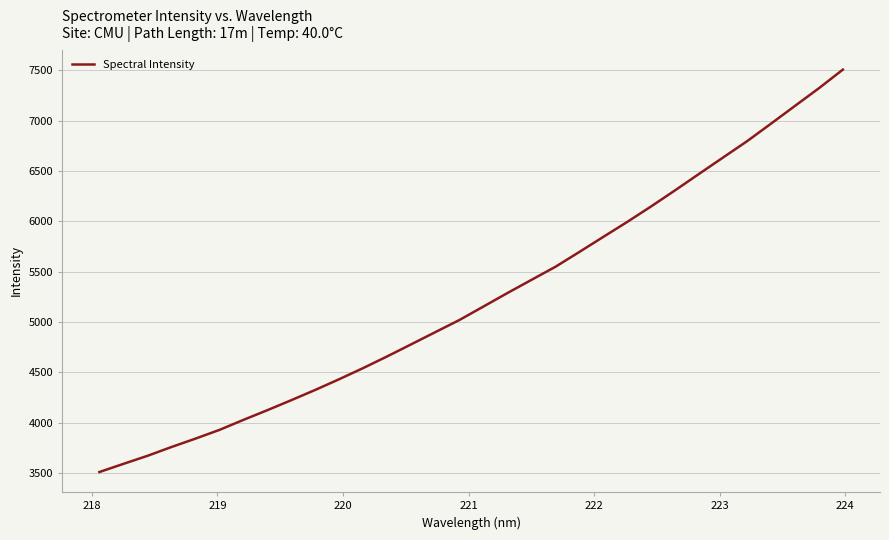

What is the difference between the maximum and minimum values?

3997.9